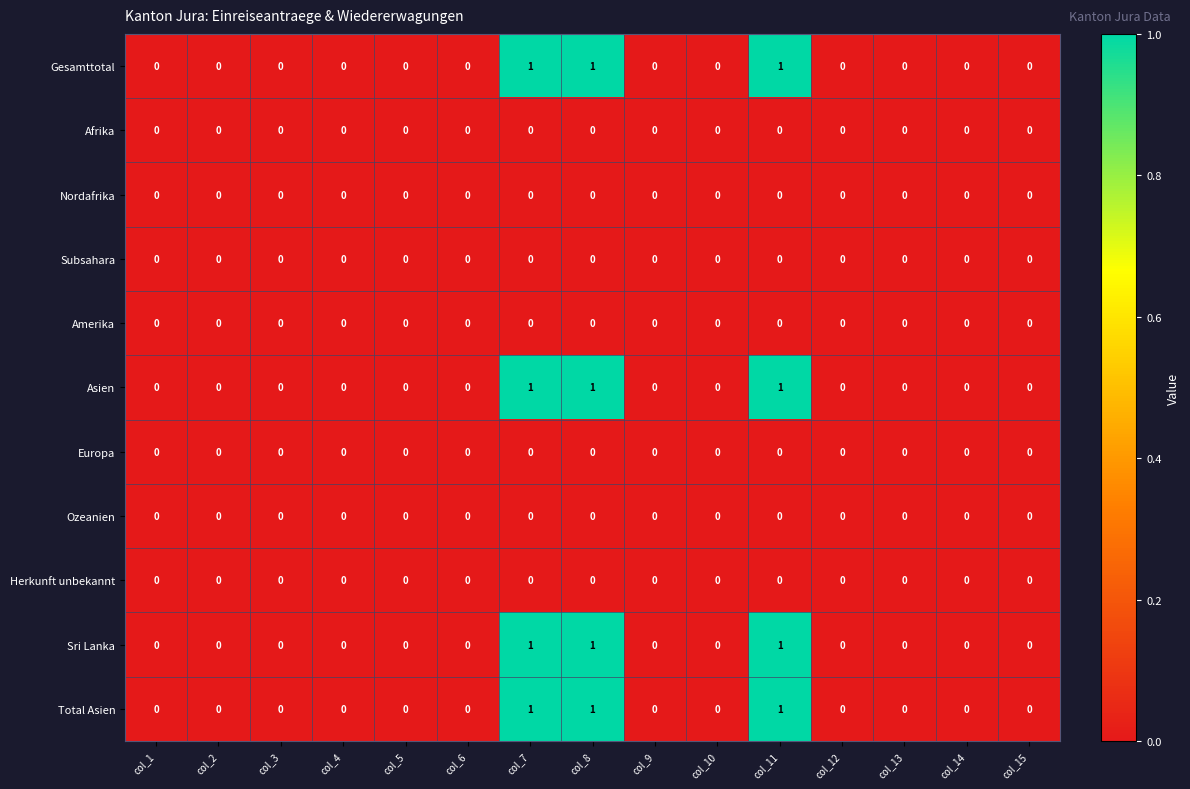

The value of Europa at col_11 is 0. True or false?

True